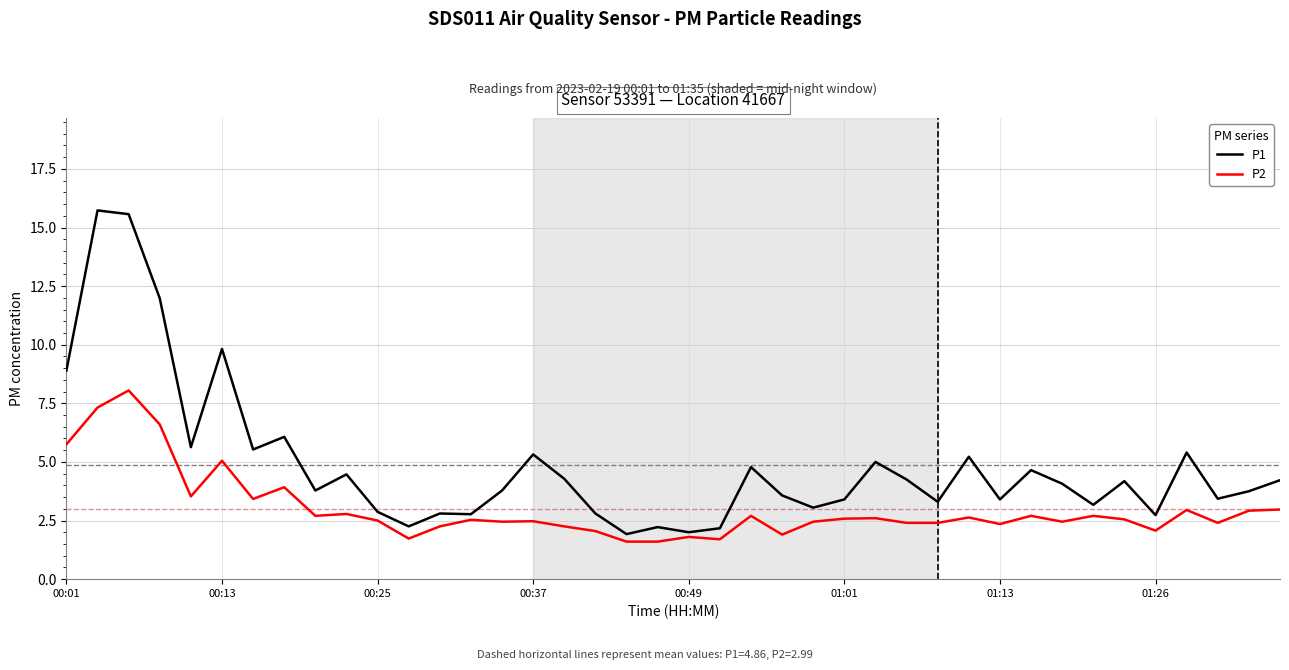

Which series has the widest spread of values?

P1